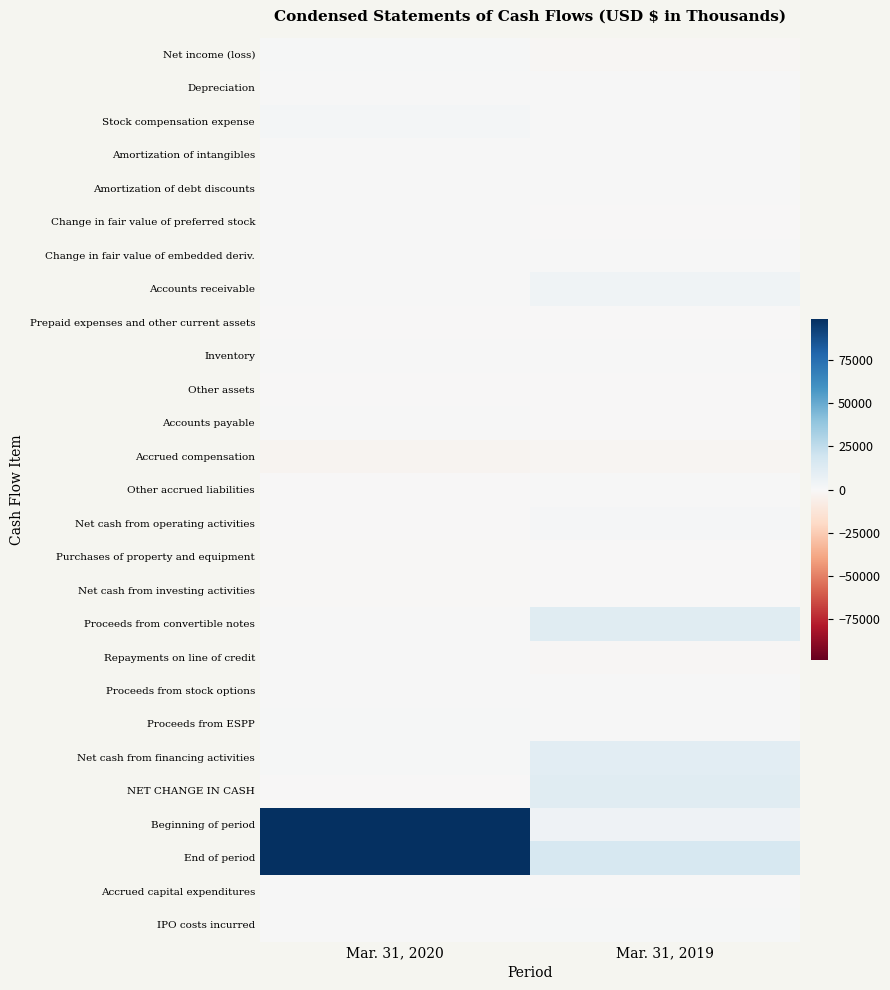

At how many categories does at least one series exceed 9254?

2